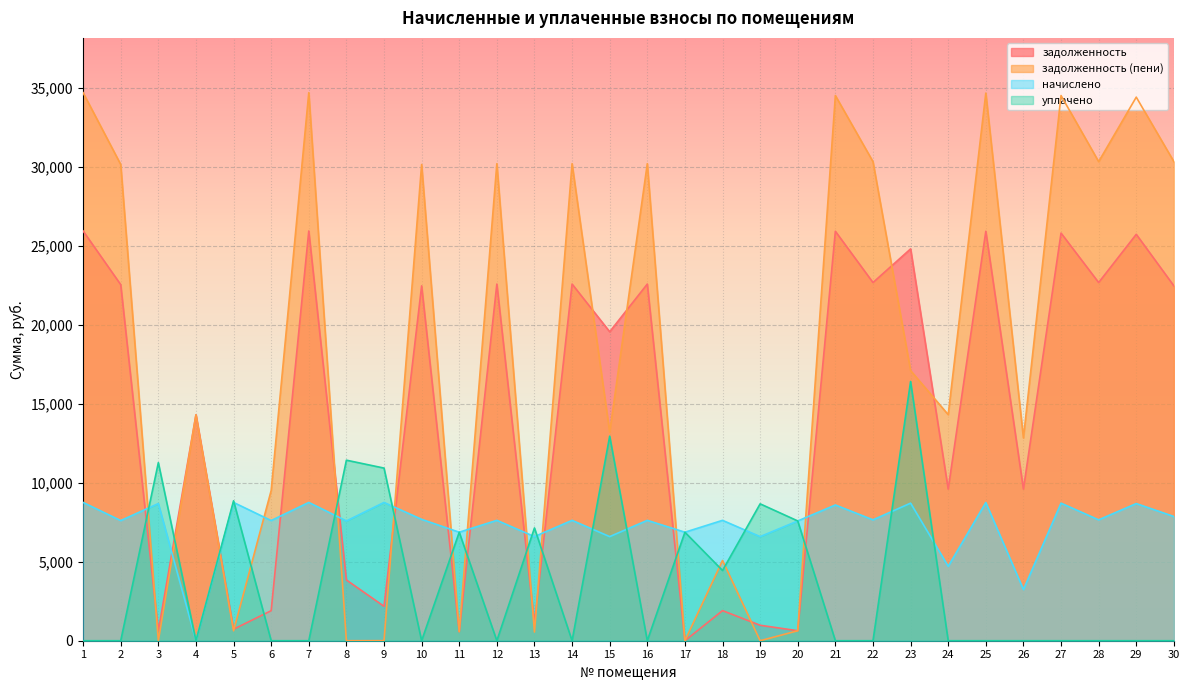

Is it true that уплачено equals 3875.1 at 17?

False